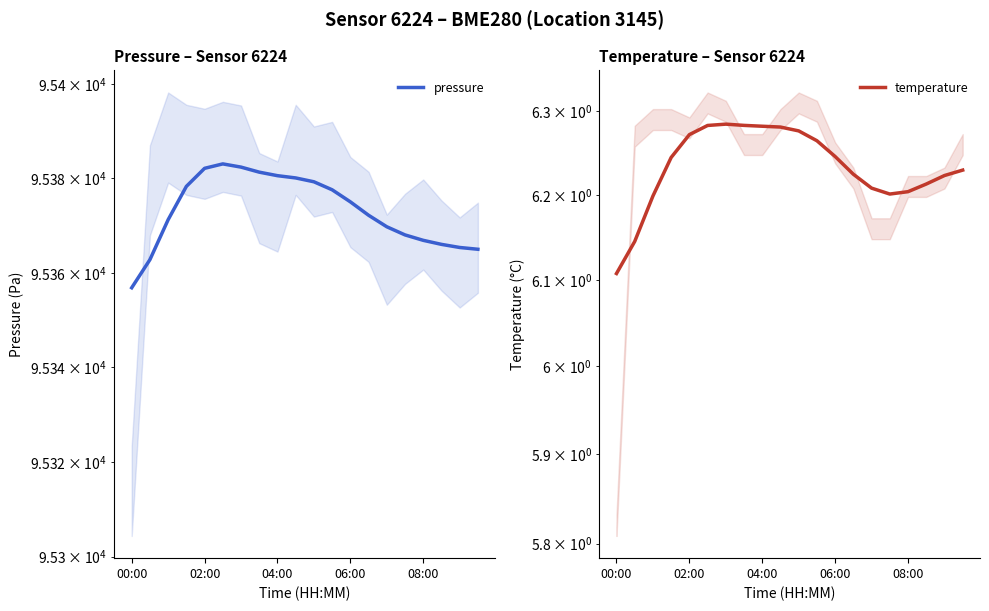

What is the average value of the temperature series?

6.2